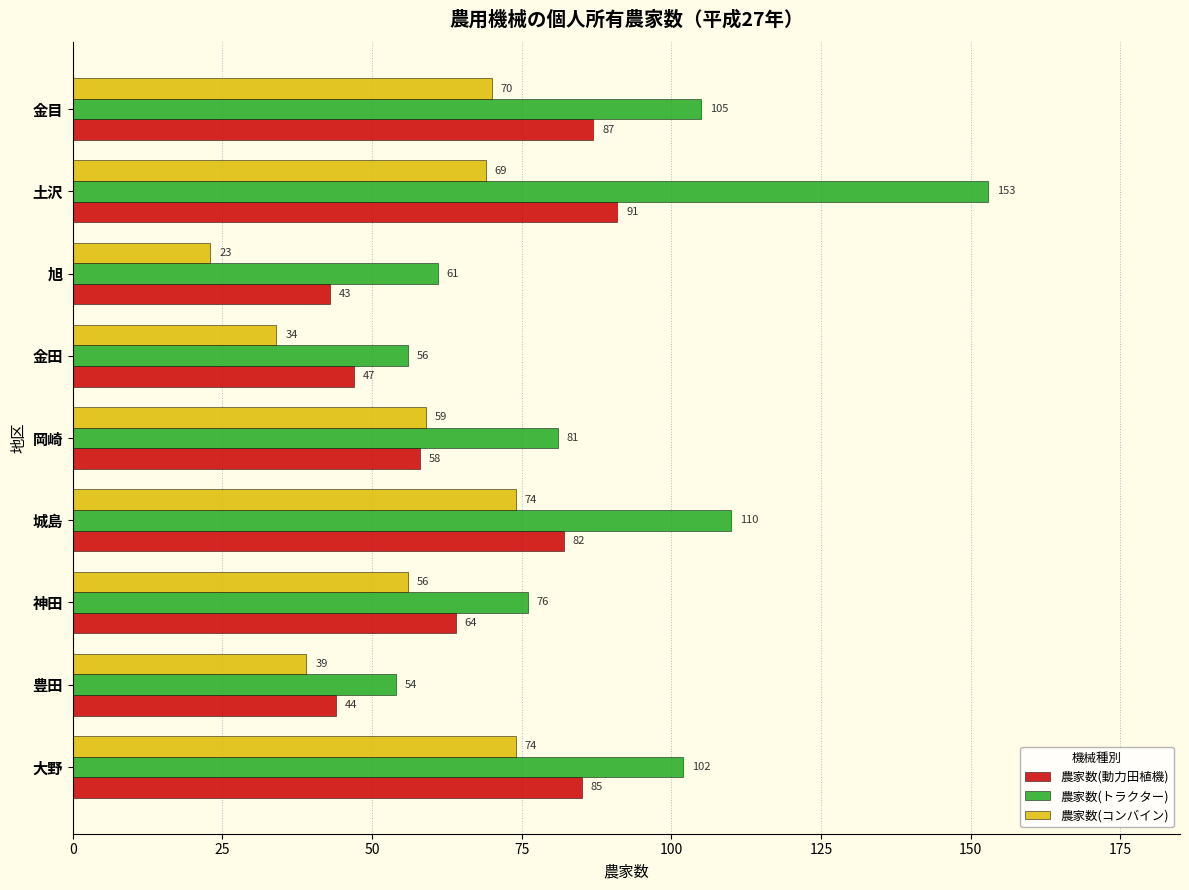

What is the difference between the maximum and minimum values in the 農家数(コンバイン) series?

51